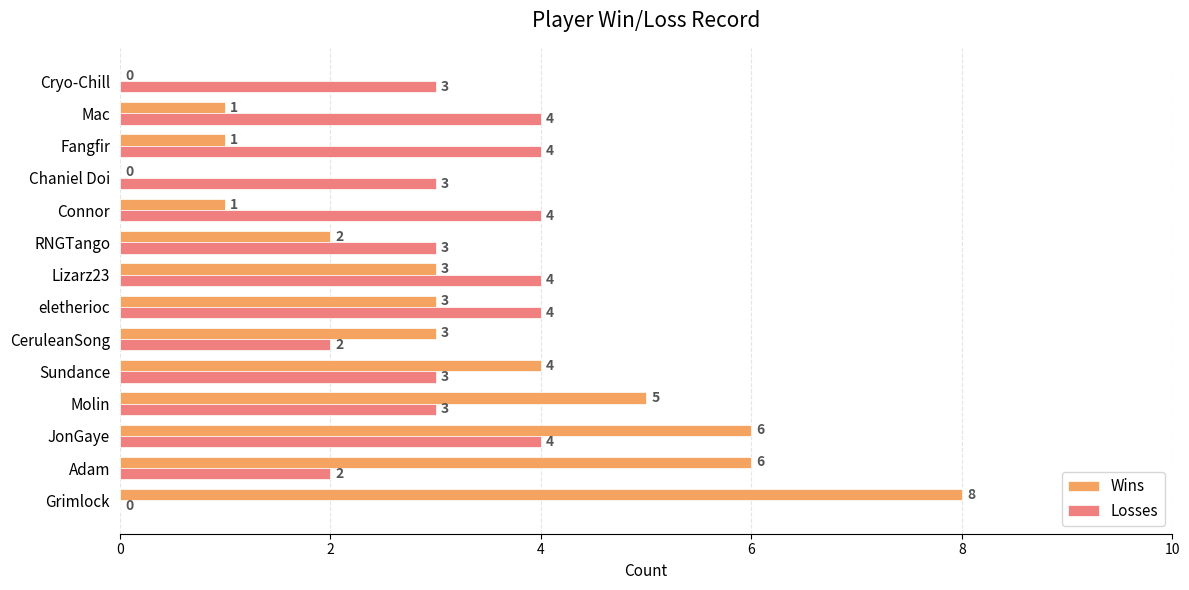

Between Grimlock and Chaniel Doi, which series saw the biggest shift?

Wins